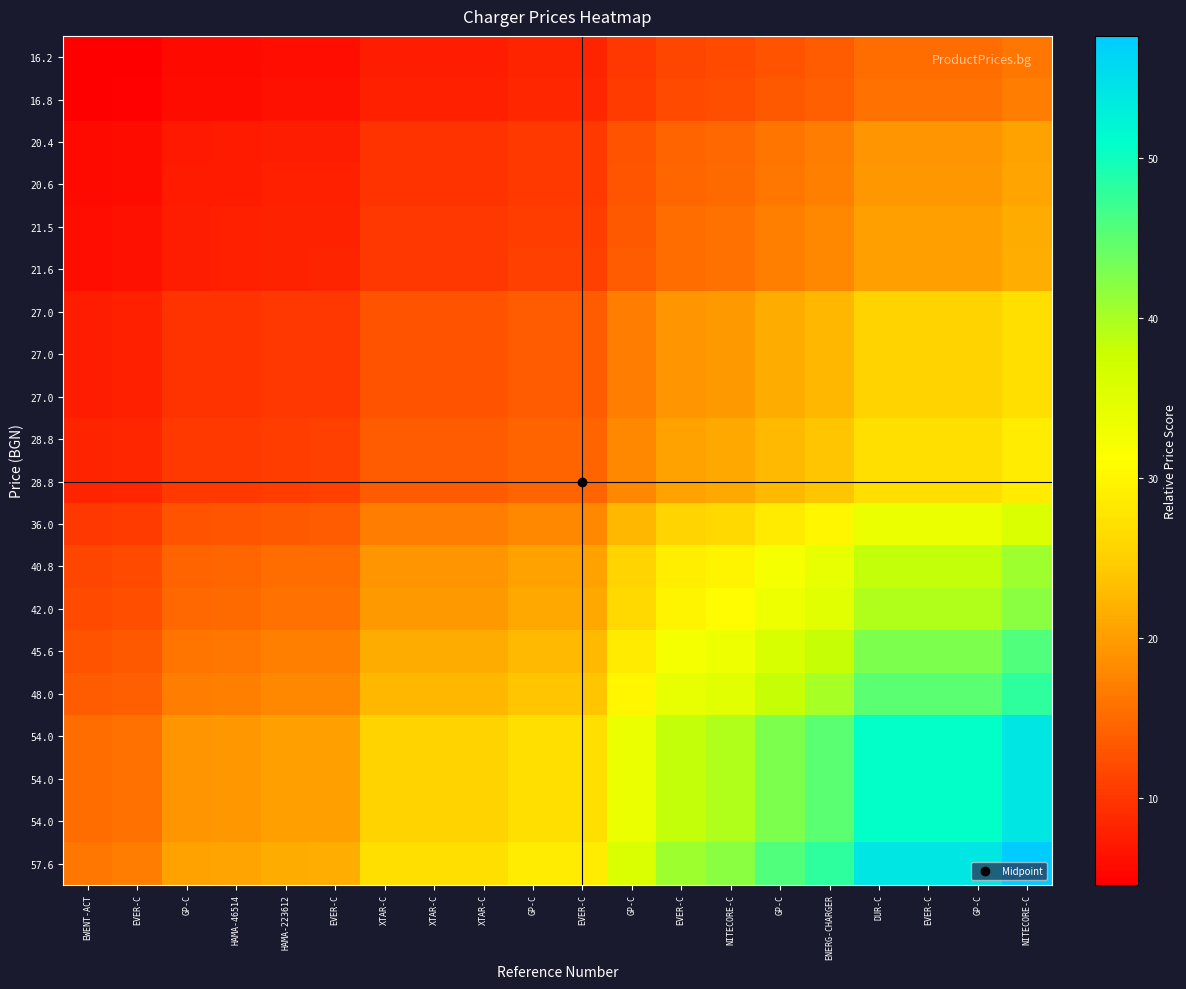

How many series are shown in this chart?

20